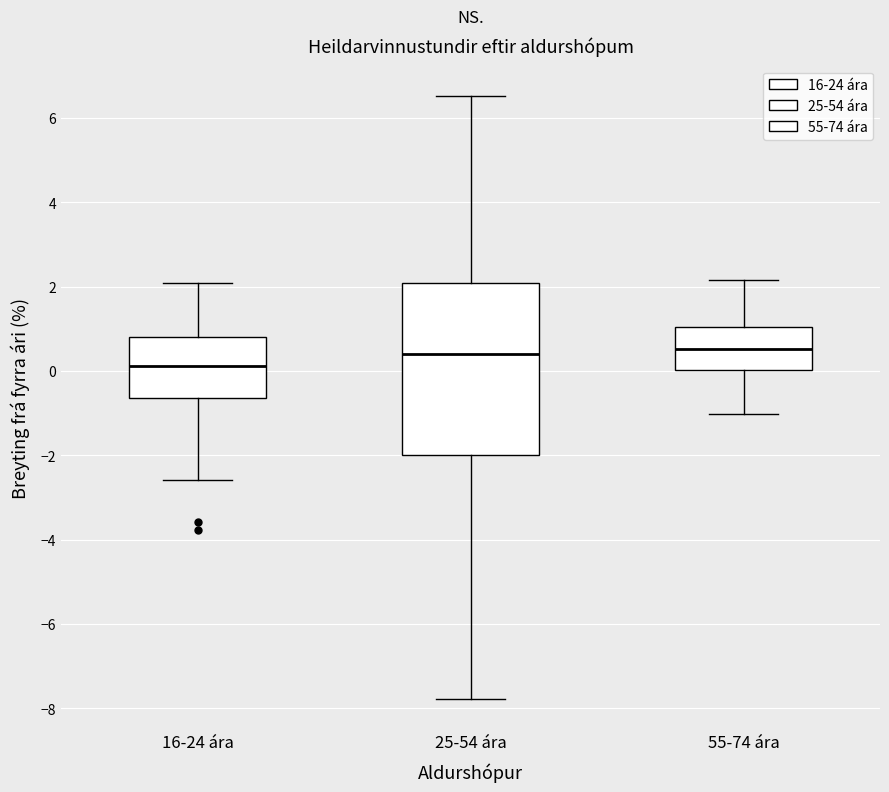

Comparing the boxes themselves (not the whiskers), which one is the tallest?

25-54 ára